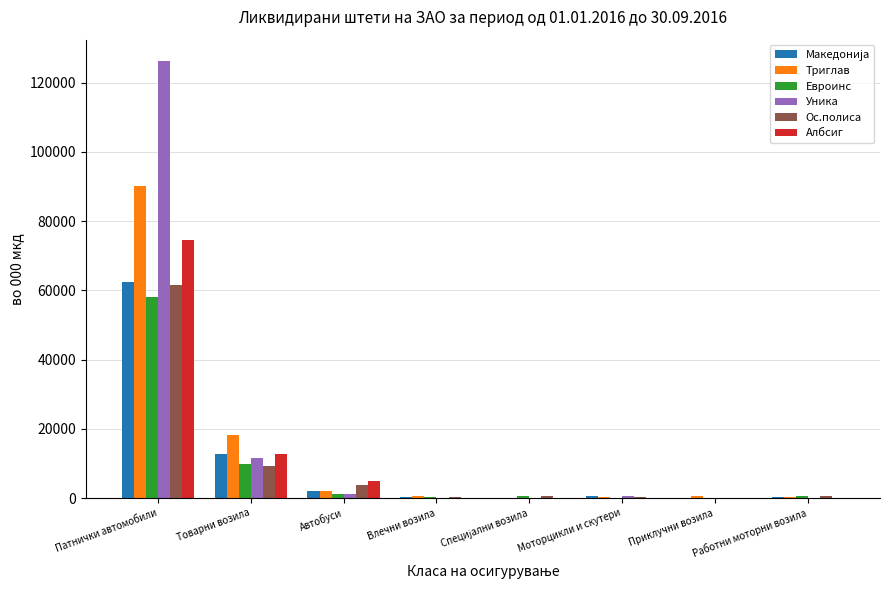

Which series has the largest total across all categories?

Уника